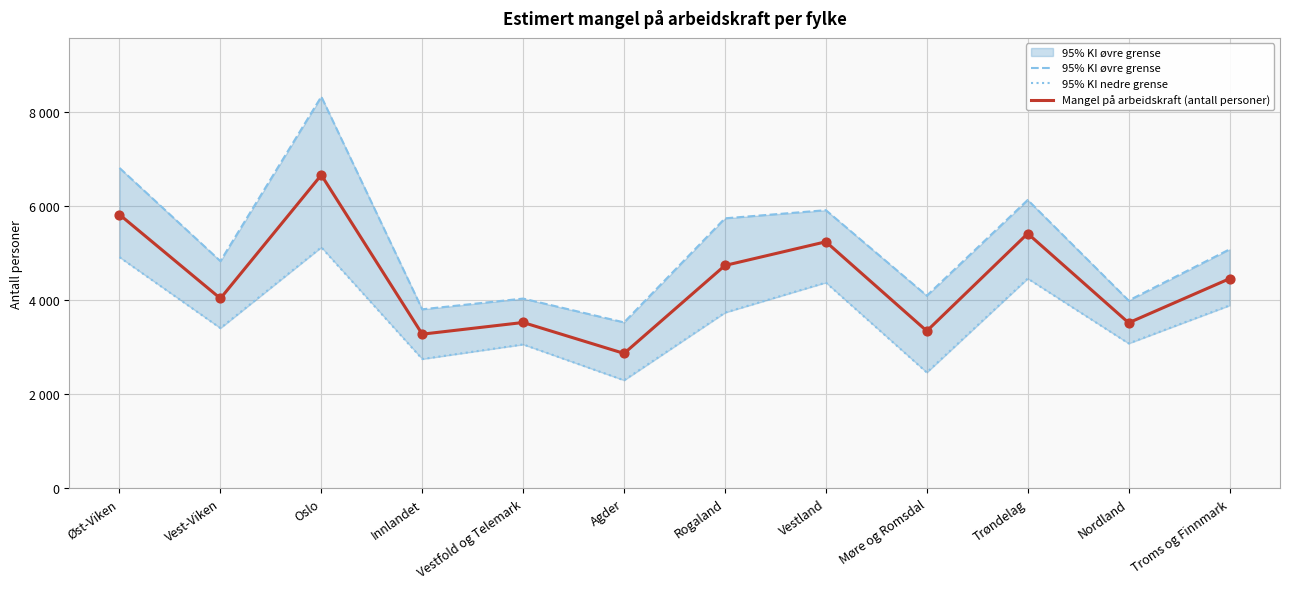

At how many categories does at least one series exceed 6312?

2